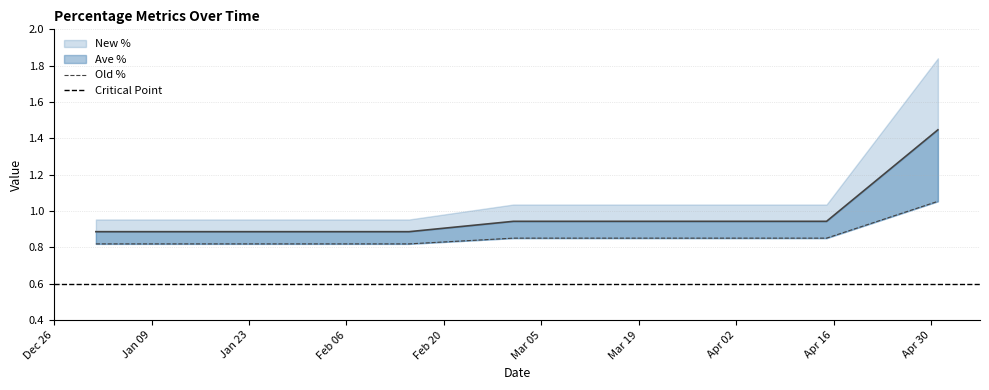

Is the value of Old % at Jan 09 greater than the value of New % at Jan 23?

No